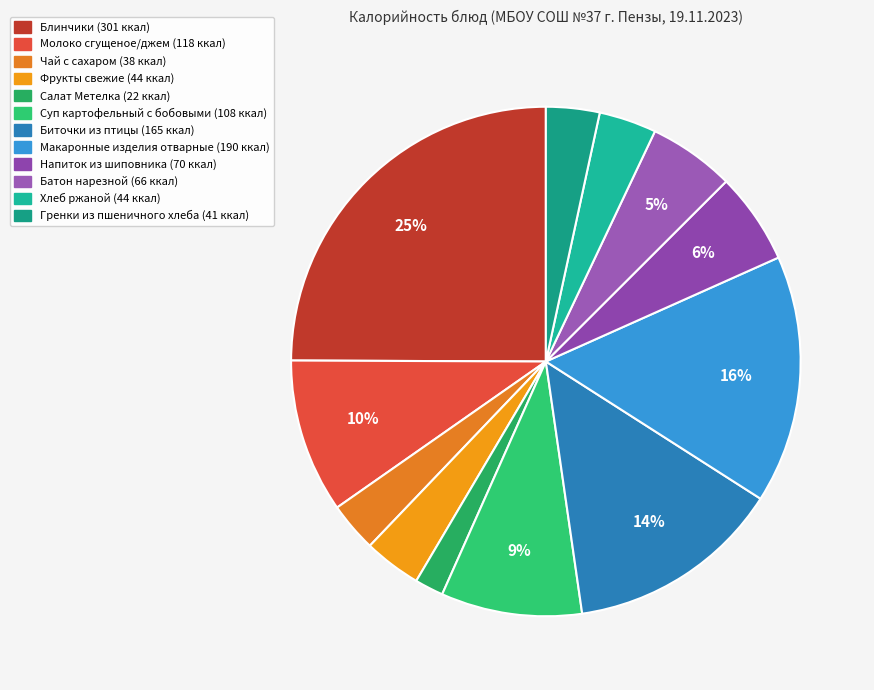

The Молоко сгущеное/джем slice represents 19% of the pie. True or false?

False